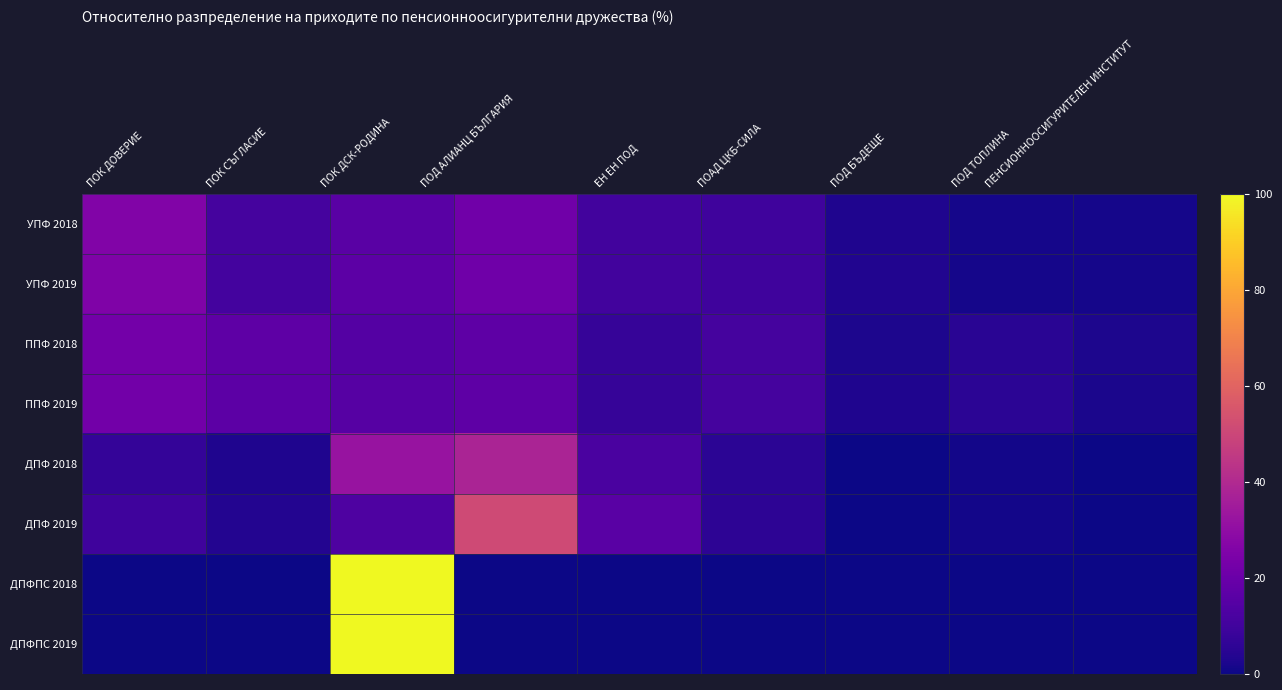

Reading right to left, extract all data points from this chart.

УПФ 2018: ПЕНСИОННООСИГУРИТЕЛЕН ИНСТИТУТ=1.4	ПОД ТОПЛИНА=1.3	ПОД БЪДЕЩЕ=3.0	ПОАД ЦКБ-СИЛА=9.5	ЕН ЕН ПОД=10.2	ПОД АЛИАНЦ БЪЛГАРИЯ=21.5	ПОК ДСК-РОДИНА=15.9	ПОК СЪГЛАСИЕ=11.1	ПОК ДОВЕРИЕ=25.9
УПФ 2019: ПЕНСИОННООСИГУРИТЕЛЕН ИНСТИТУТ=1.4	ПОД ТОПЛИНА=1.4	ПОД БЪДЕЩЕ=3.1	ПОАД ЦКБ-СИЛА=9.4	ЕН ЕН ПОД=10.4	ПОД АЛИАНЦ БЪЛГАРИЯ=21.4	ПОК ДСК-РОДИНА=16.5	ПОК СЪГЛАСИЕ=10.9	ПОК ДОВЕРИЕ=25.4
ППФ 2018: ПЕНСИОННООСИГУРИТЕЛЕН ИНСТИТУТ=2.4	ПОД ТОПЛИНА=5.0	ПОД БЪДЕЩЕ=2.6	ПОАД ЦКБ-СИЛА=11.2	ЕН ЕН ПОД=7.5	ПОД АЛИАНЦ БЪЛГАРИЯ=17.1	ПОК ДСК-РОДИНА=14.7	ПОК СЪГЛАСИЕ=17.1	ПОК ДОВЕРИЕ=22.4
ППФ 2019: ПЕНСИОННООСИГУРИТЕЛЕН ИНСТИТУТ=2.2	ПОД ТОПЛИНА=5.3	ПОД БЪДЕЩЕ=3.1	ПОАД ЦКБ-СИЛА=11.2	ЕН ЕН ПОД=7.5	ПОД АЛИАНЦ БЪЛГАРИЯ=17.0	ПОК ДСК-РОДИНА=15.1	ПОК СЪГЛАСИЕ=16.6	ПОК ДОВЕРИЕ=21.9
ДПФ 2018: ПЕНСИОННООСИГУРИТЕЛЕН ИНСТИТУТ=0.2	ПОД ТОПЛИНА=1.0	ПОД БЪДЕЩЕ=0.1	ПОАД ЦКБ-СИЛА=5.4	ЕН ЕН ПОД=12.4	ПОД АЛИАНЦ БЪЛГАРИЯ=38.2	ПОК ДСК-РОДИНА=32.4	ПОК СЪГЛАСИЕ=3.0	ПОК ДОВЕРИЕ=7.4
ДПФ 2019: ПЕНСИОННООСИГУРИТЕЛЕН ИНСТИТУТ=0.1	ПОД ТОПЛИНА=0.9	ПОД БЪДЕЩЕ=0.1	ПОАД ЦКБ-СИЛА=5.8	ЕН ЕН ПОД=15.7	ПОД АЛИАНЦ БЪЛГАРИЯ=51.2	ПОК ДСК-РОДИНА=12.9	ПОК СЪГЛАСИЕ=3.7	ПОК ДОВЕРИЕ=9.5
ДПФПС 2018: ПЕНСИОННООСИГУРИТЕЛЕН ИНСТИТУТ=0.0	ПОД ТОПЛИНА=0.0	ПОД БЪДЕЩЕ=0.0	ПОАД ЦКБ-СИЛА=0.0	ЕН ЕН ПОД=0.0	ПОД АЛИАНЦ БЪЛГАРИЯ=0.0	ПОК ДСК-РОДИНА=100.0	ПОК СЪГЛАСИЕ=0.0	ПОК ДОВЕРИЕ=0.0
ДПФПС 2019: ПЕНСИОННООСИГУРИТЕЛЕН ИНСТИТУТ=0.0	ПОД ТОПЛИНА=0.0	ПОД БЪДЕЩЕ=0.0	ПОАД ЦКБ-СИЛА=0.0	ЕН ЕН ПОД=0.0	ПОД АЛИАНЦ БЪЛГАРИЯ=0.0	ПОК ДСК-РОДИНА=100.0	ПОК СЪГЛАСИЕ=0.0	ПОК ДОВЕРИЕ=0.0